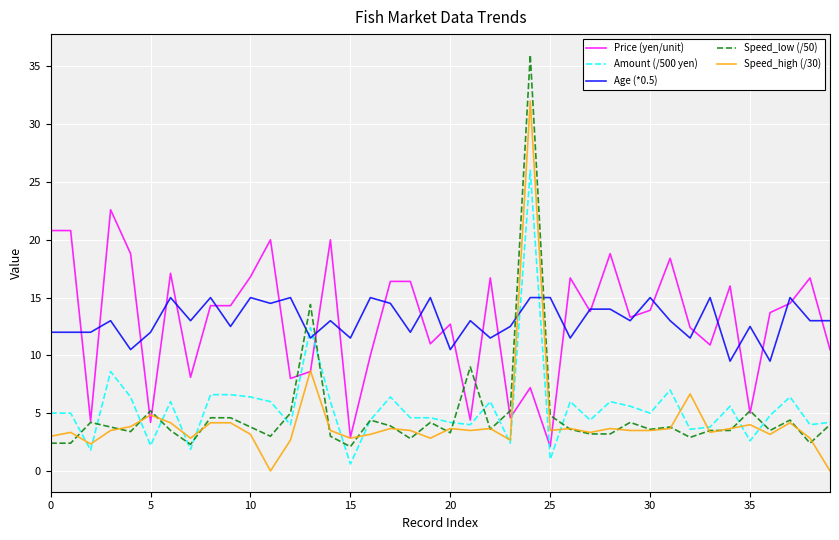

Which series has the largest range (max minus min)?

Speed_low (/50)